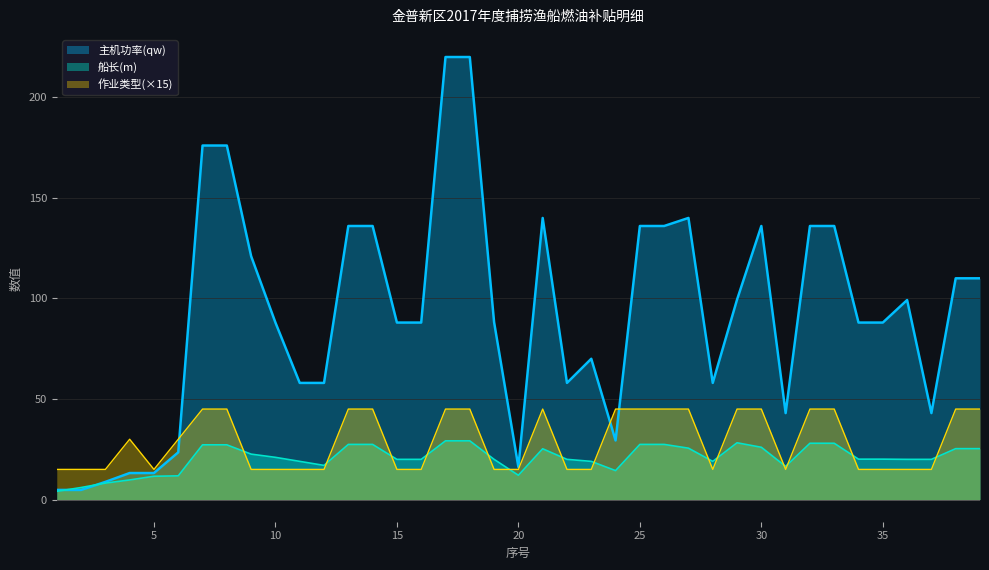

After their last crossing, which series has the higher values: 主机功率(qw) or 船长(m)?

主机功率(qw)